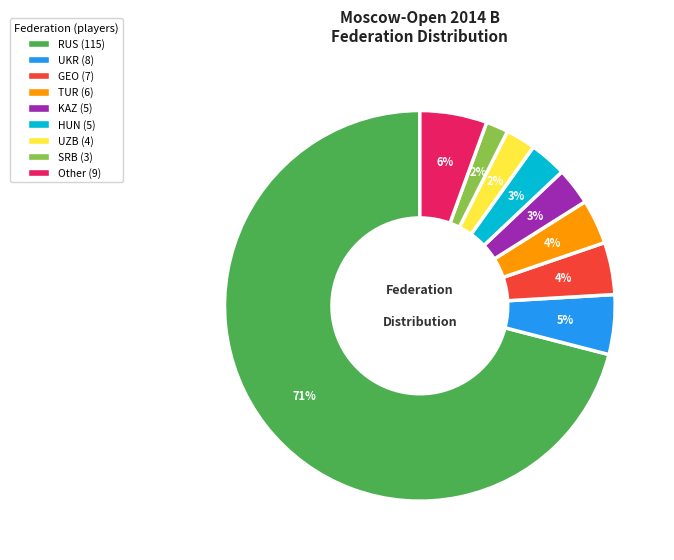

To the nearest percent, what is the difference between the largest and smallest slice percentages?

69%